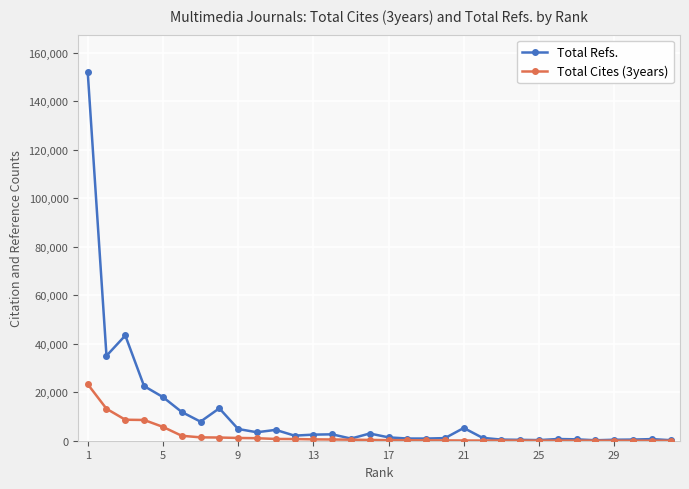

What is the highest value of the Total Refs. series?

152317